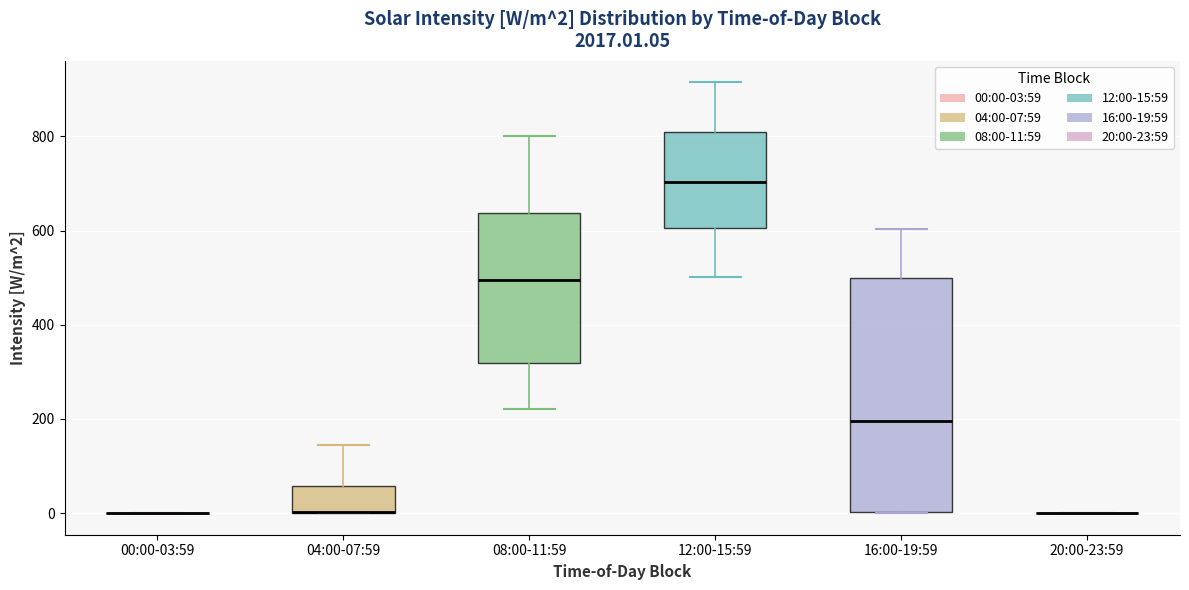

Comparing the boxes themselves (not the whiskers), which one is the tallest?

16:00-19:59